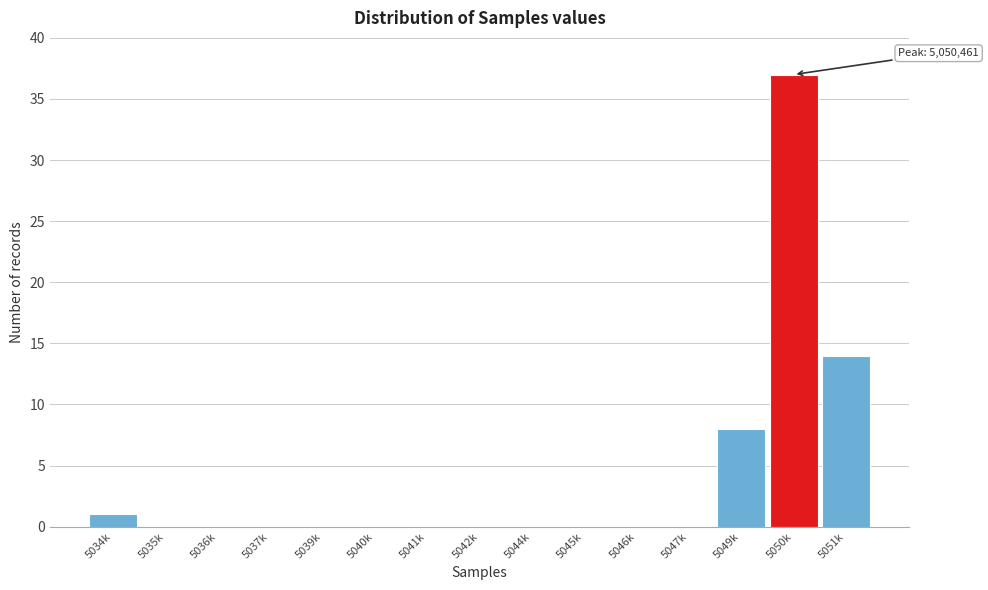

Reading right to left, transcribe all the data shown in this chart.

5051k=14	5050k=37	5049k=8	5047k=0	5046k=0	5045k=0	5044k=0	5042k=0	5041k=0	5040k=0	5039k=0	5037k=0	5036k=0	5035k=0	5034k=1